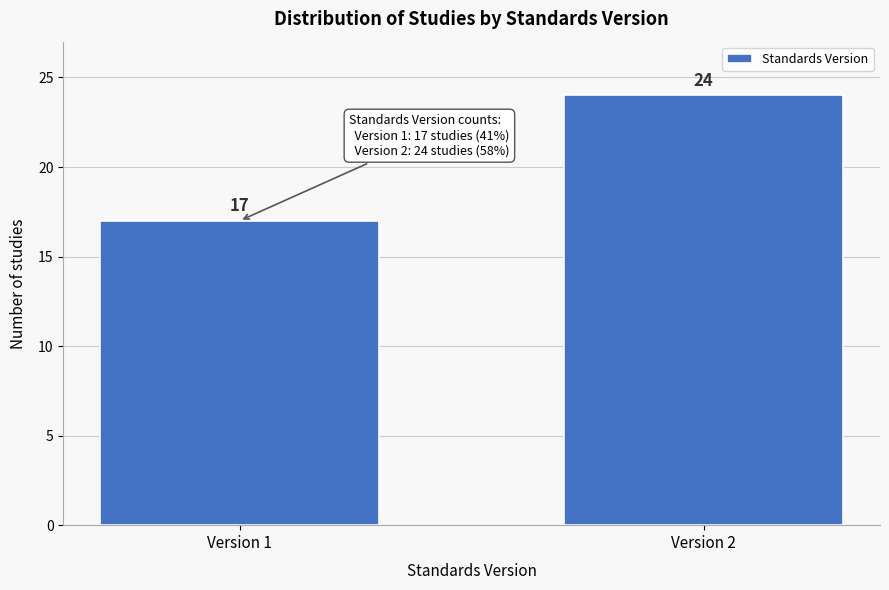

Reading left to right, transcribe all the data shown in this chart.

Version 1=17	Version 2=24